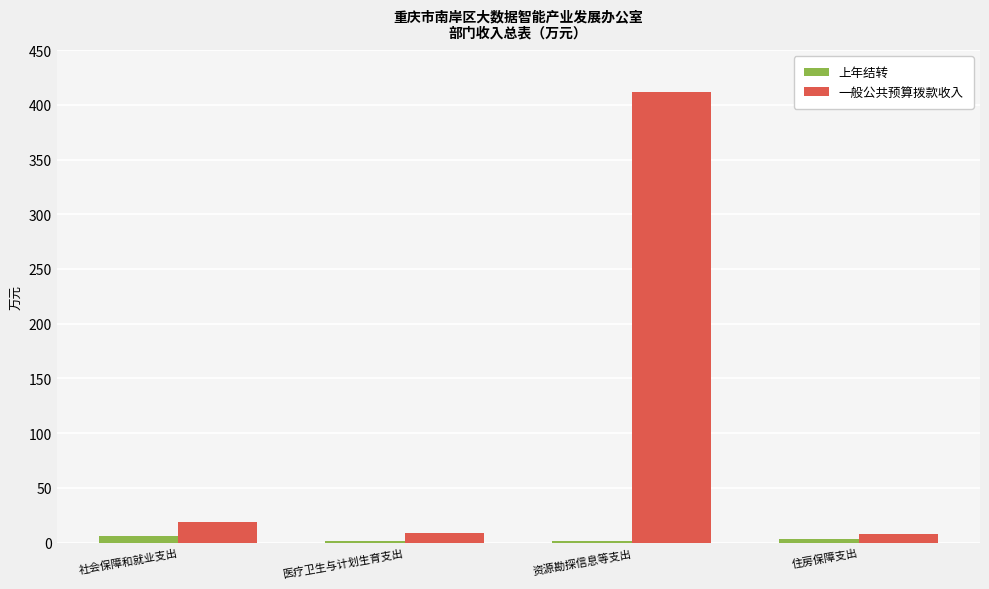

What is the label of the 2nd bar from the right?

资源勘探信息等支出